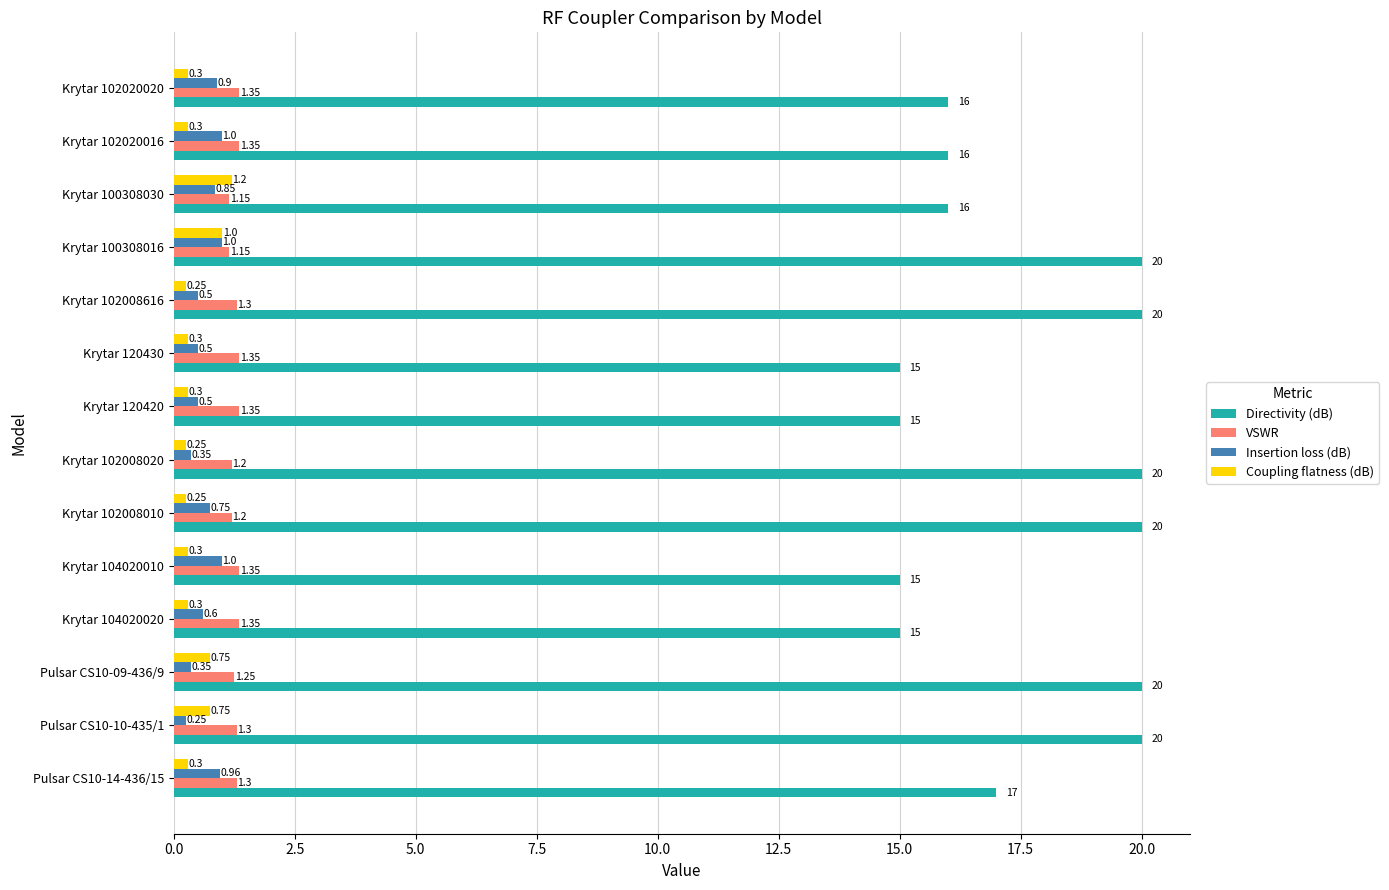

What is the maximum value for Directivity (dB)?

20.0